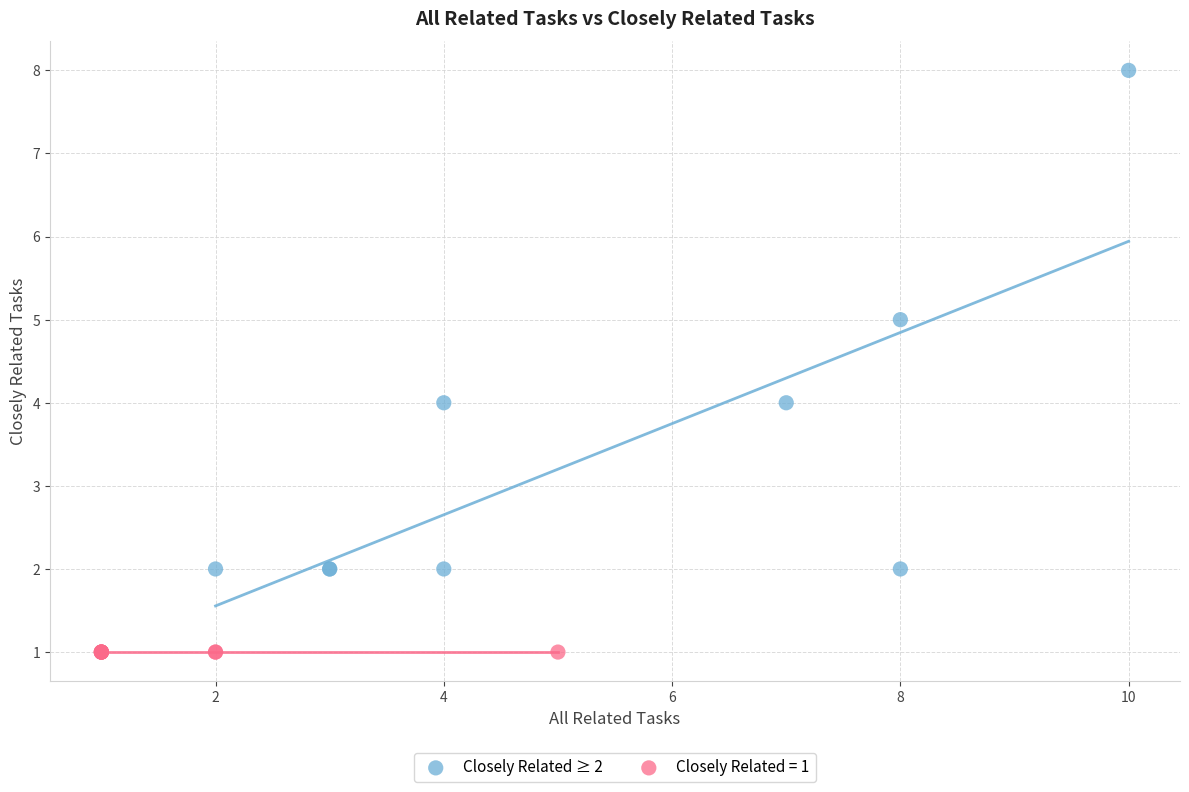

Which series contains the highest Y value?

Closely Related ≥ 2